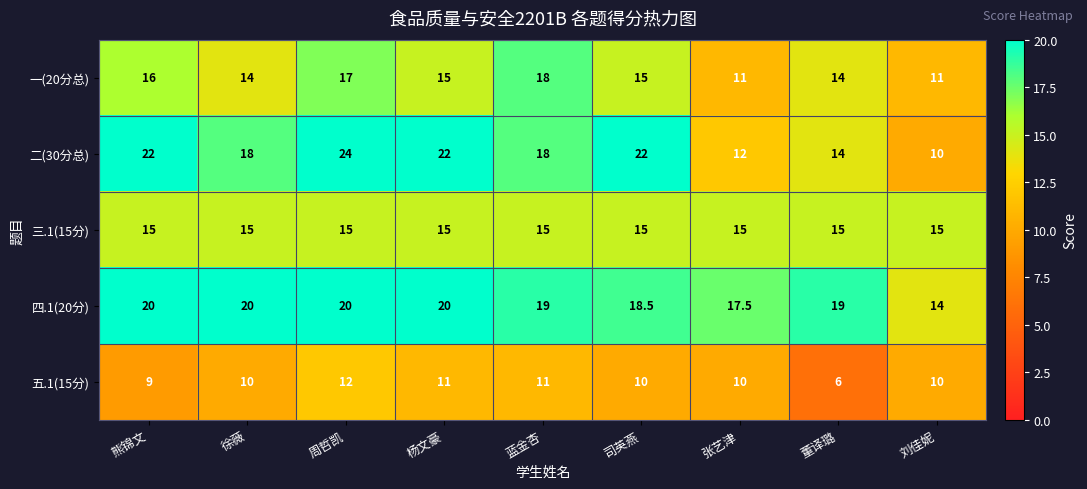

At which category is the sum across all series the highest?

周哲凯